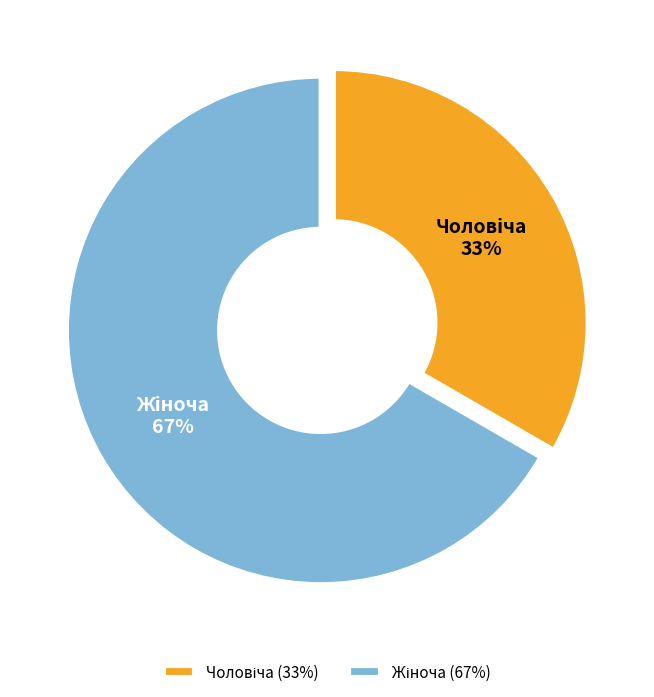

To the nearest percent, what is the average slice percentage?

50%